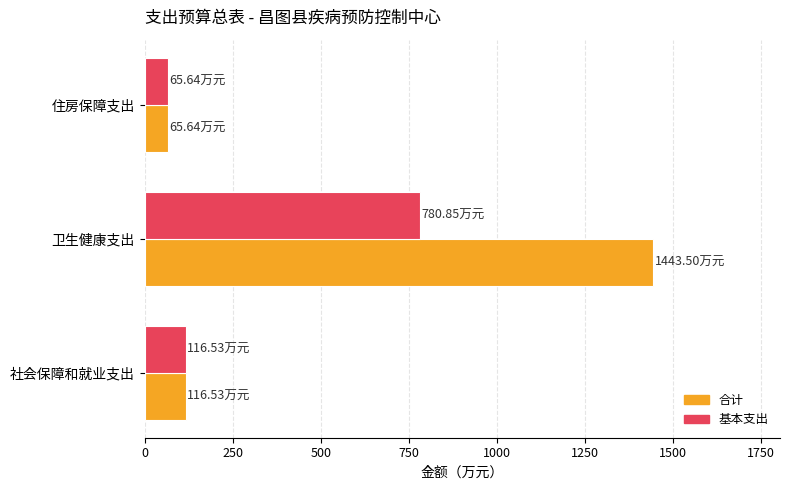

Which series has the widest spread of values?

合计